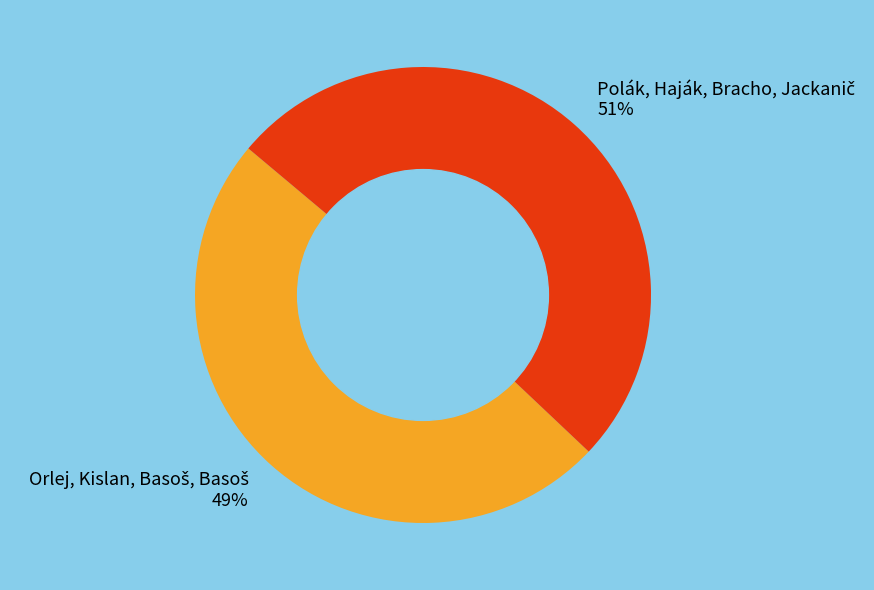

Does any single category account for the majority?

Yes